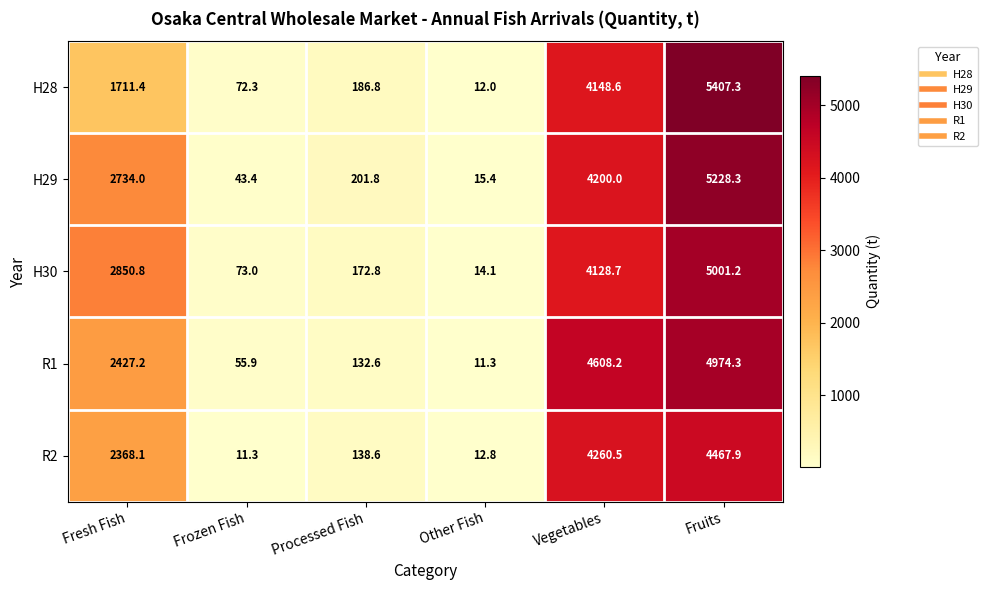

What is the average value of the H28 series?

1923.1